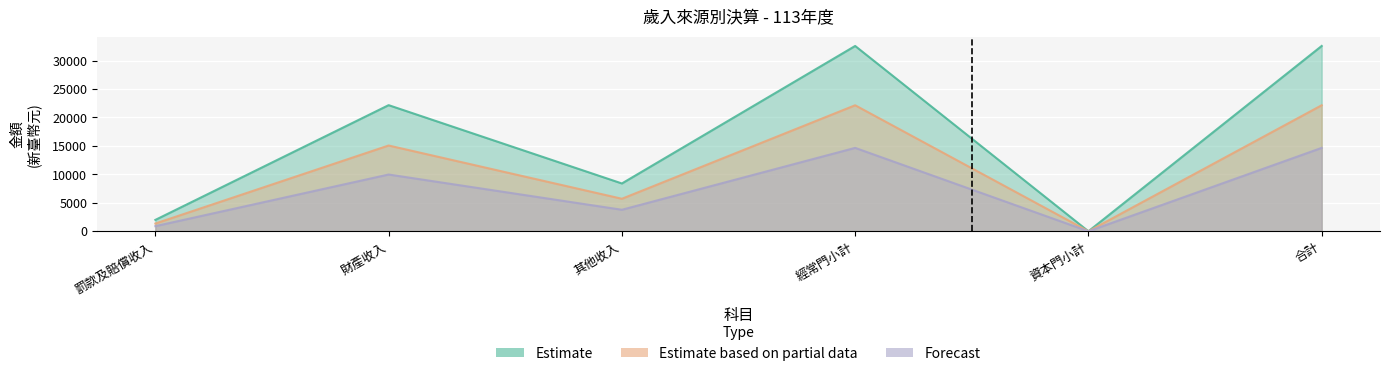

Reading left to right, transcribe all the data shown in this chart.

合計(決算): 2000.0	22159.0	8400.0	32559.0	0.0	32559.0
實現數: 900.0	9971.6	3780.0	14651.6	0.0	14651.6